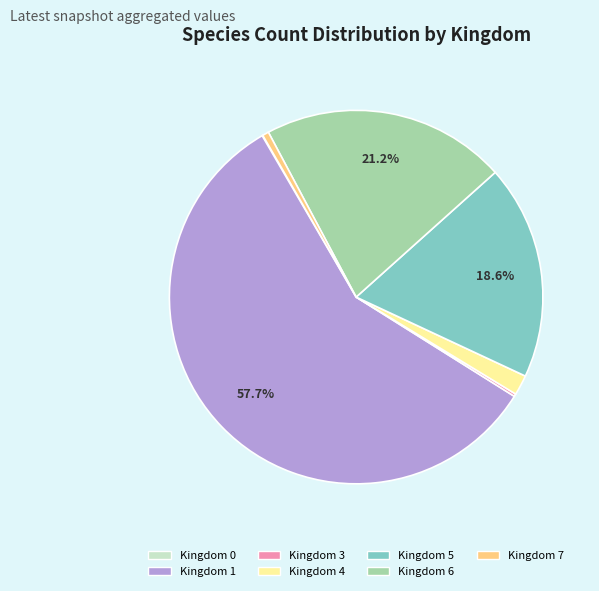

Between Kingdom 4 and Kingdom 5, which is larger?

Kingdom 5